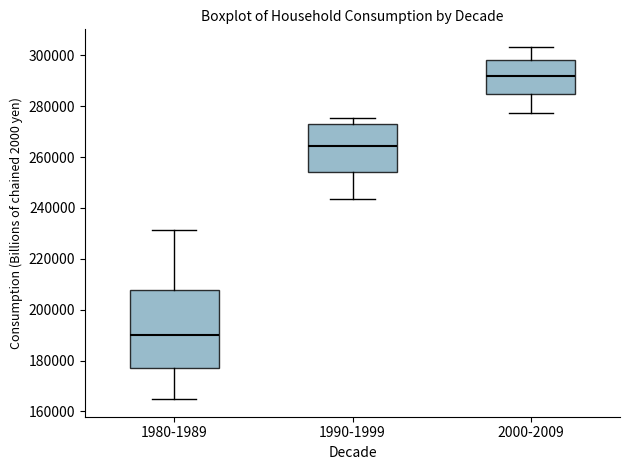

Where does the upper whisker of the box for 1990-1999 end on the y-axis? The values are not printed on the chart, so give them approximately, as read against the axis.

276000